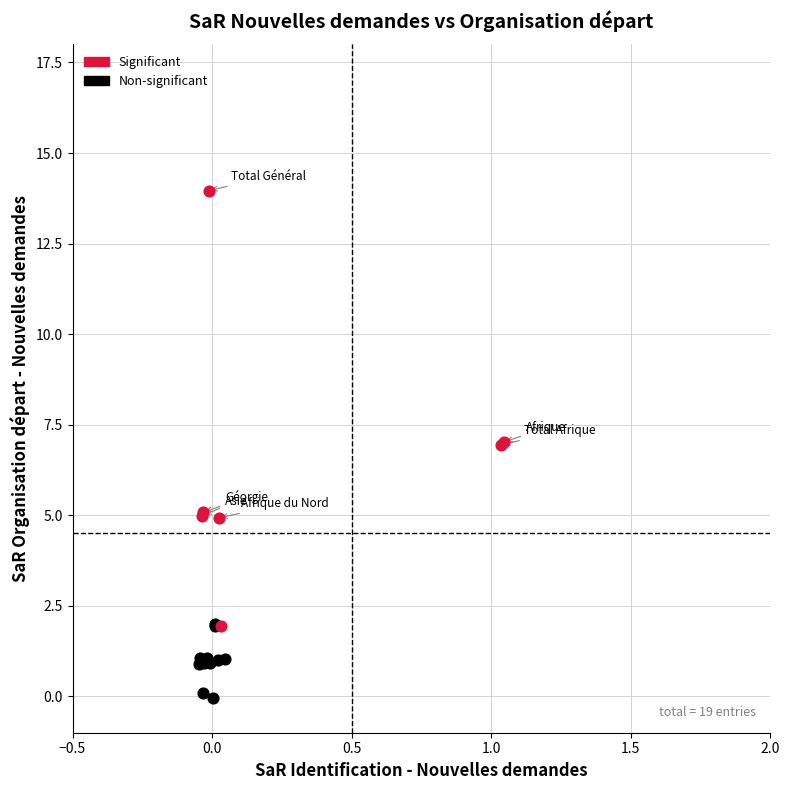

Which series has the largest Y range (max minus min)?

Significant